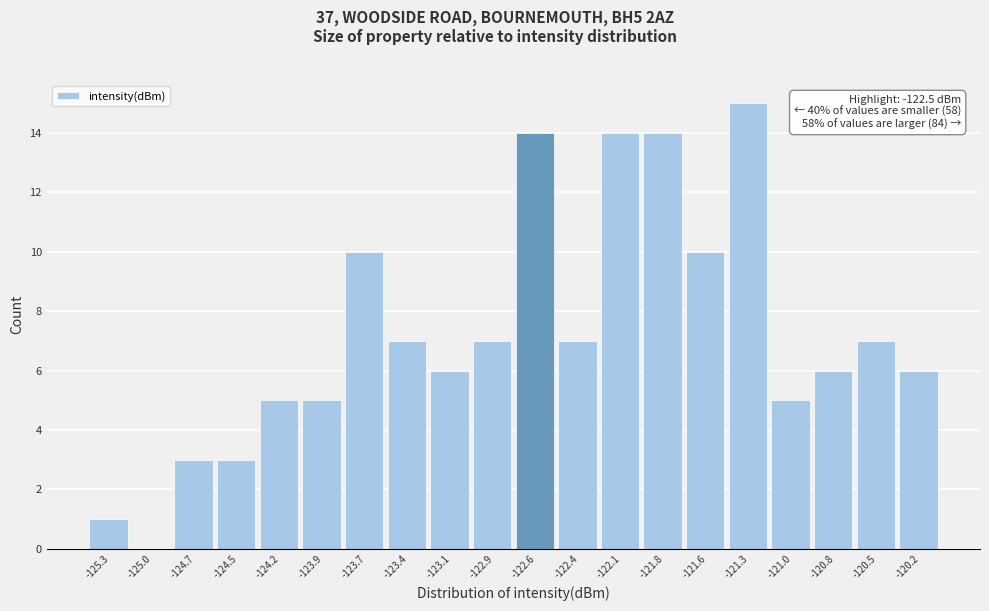

Over which range of the x-axis is the bar tallest?

-121.40 to -121.15